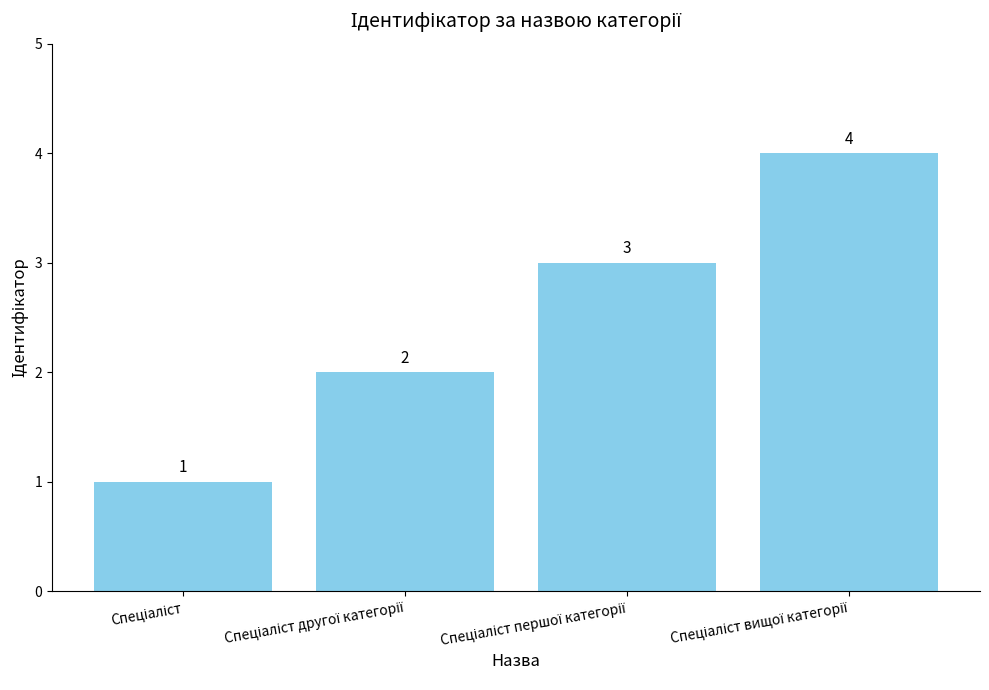

What is the maximum value shown in the chart?

4